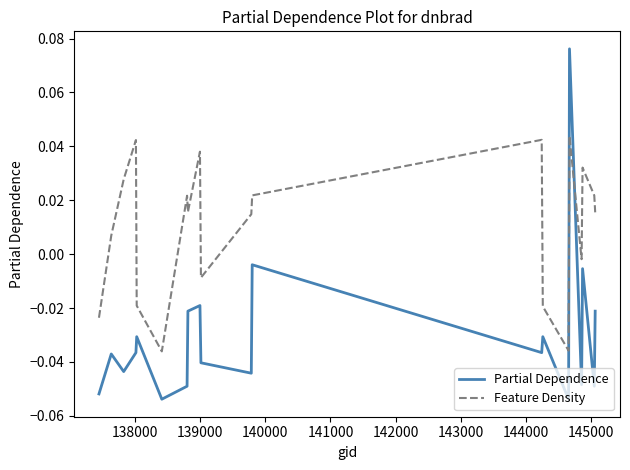

How many times do Partial Dependence and Feature Density cross each other?

2